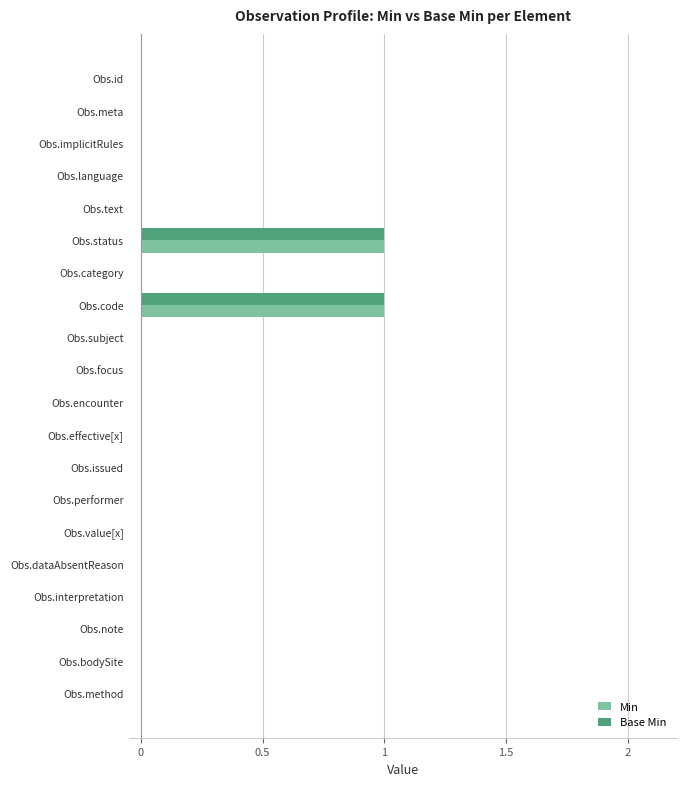

True or false: Base Min has a value of 0 at Obs.effective[x].

True